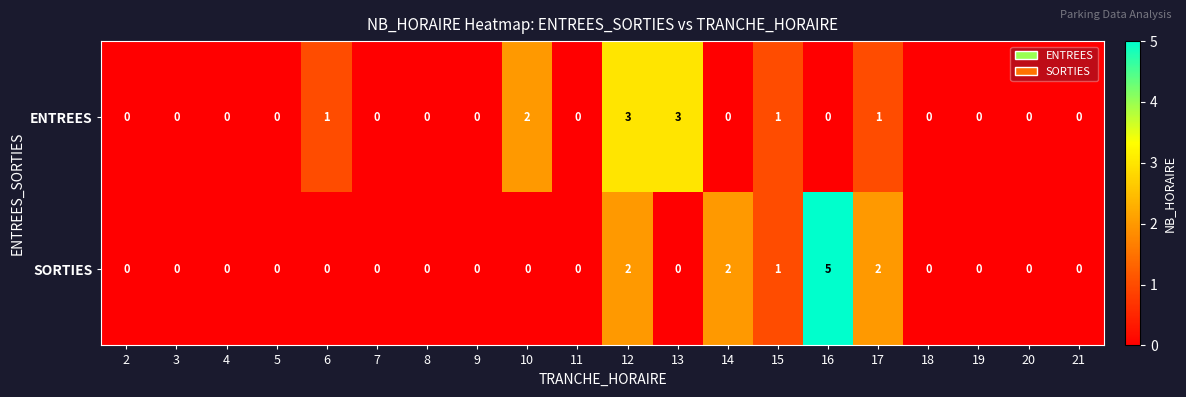

Rank the series by their maximum value, from highest to lowest.

SORTIES, ENTREES